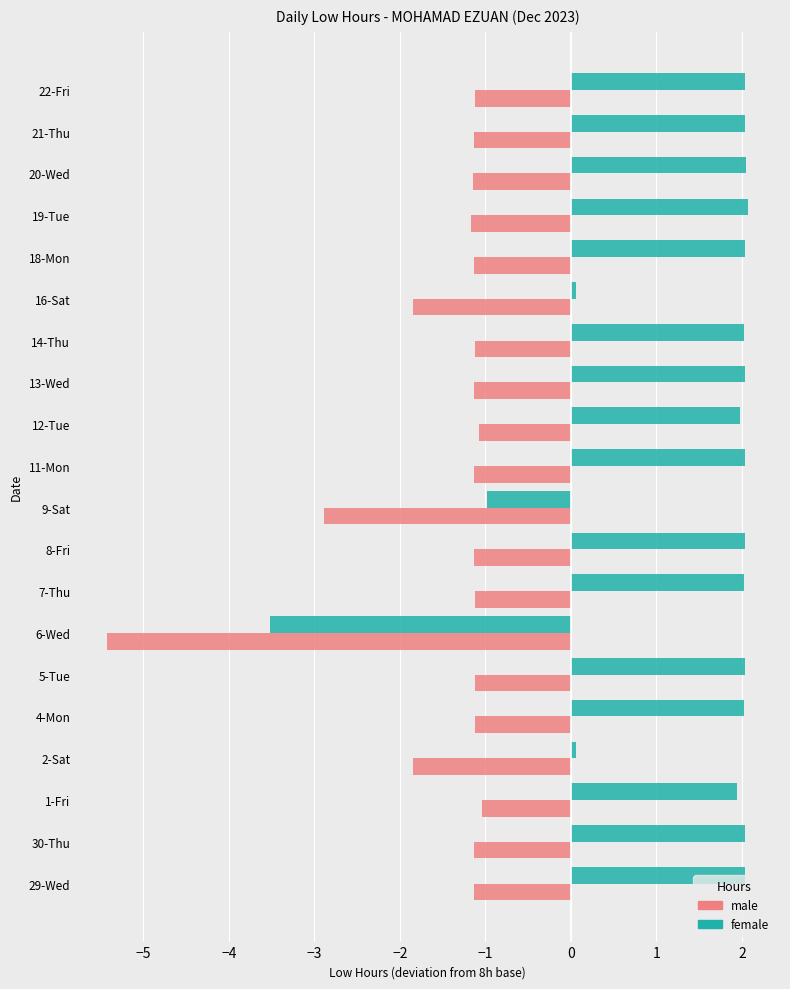

Is it true that male equals -1.5 at 12-Tue?

False